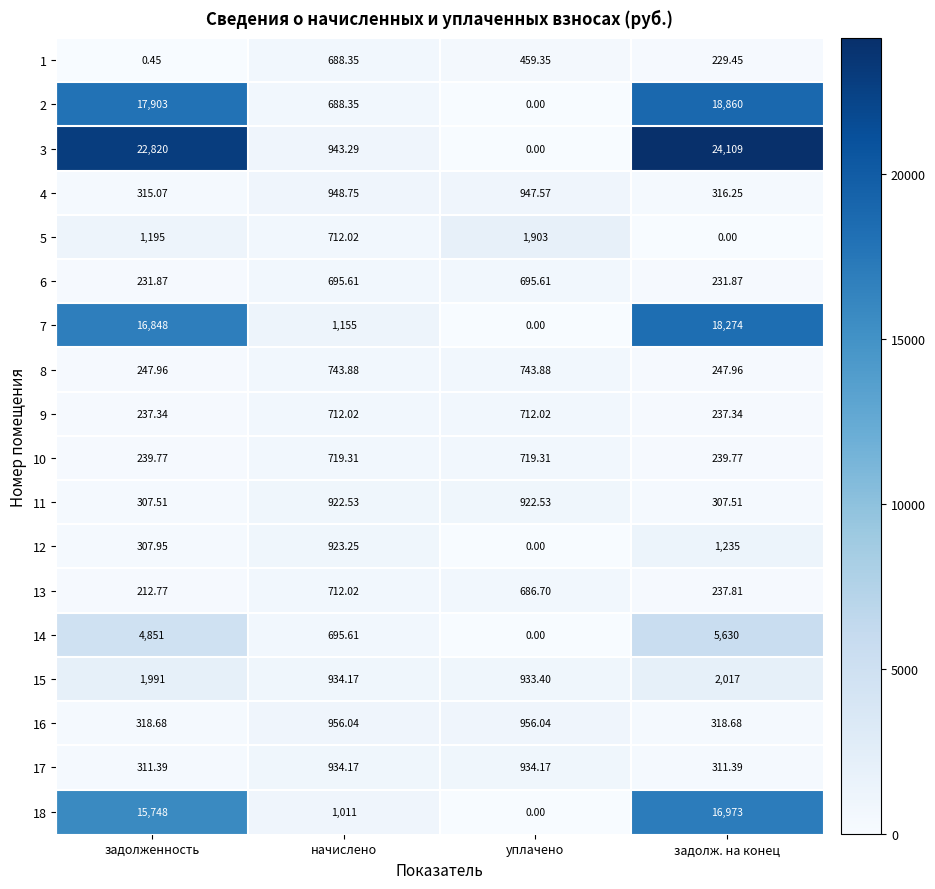

How many distinct data groups are displayed?

18